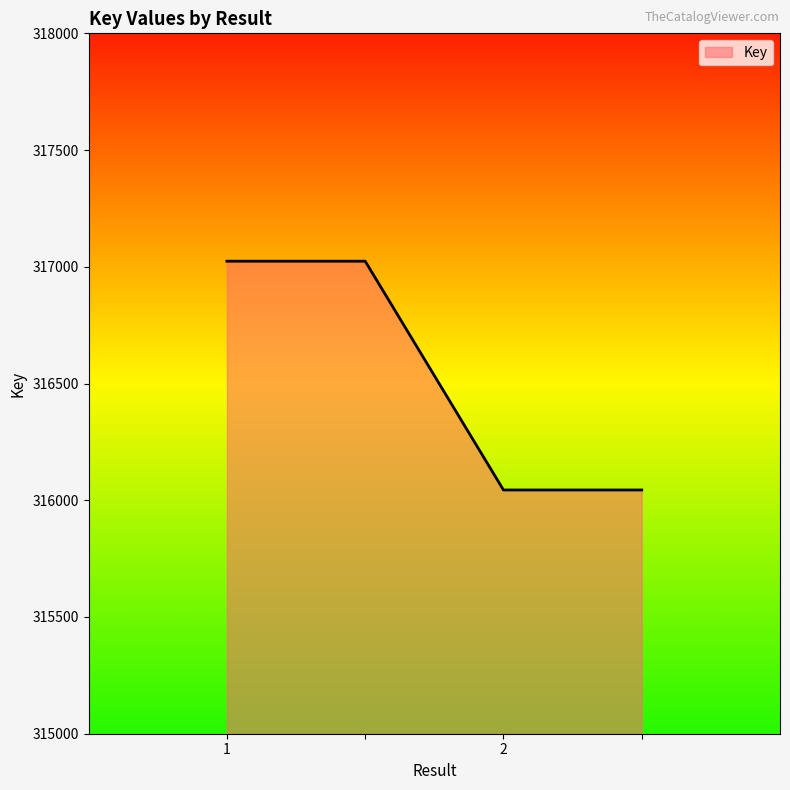

True or false: the data has more than 2 interior local peaks.

False